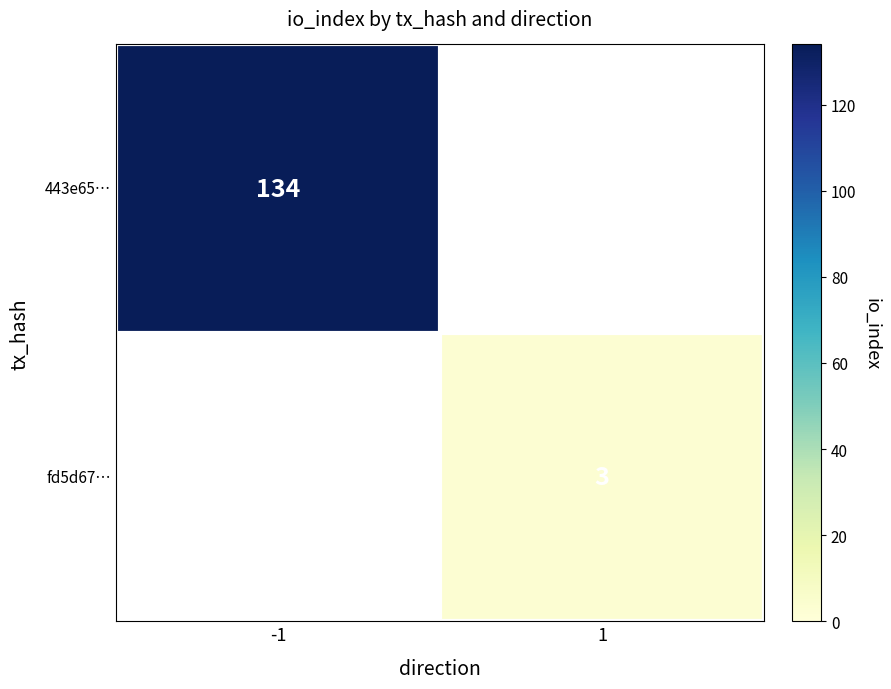

The 443e65… series shows 212 at -1. True or false?

False